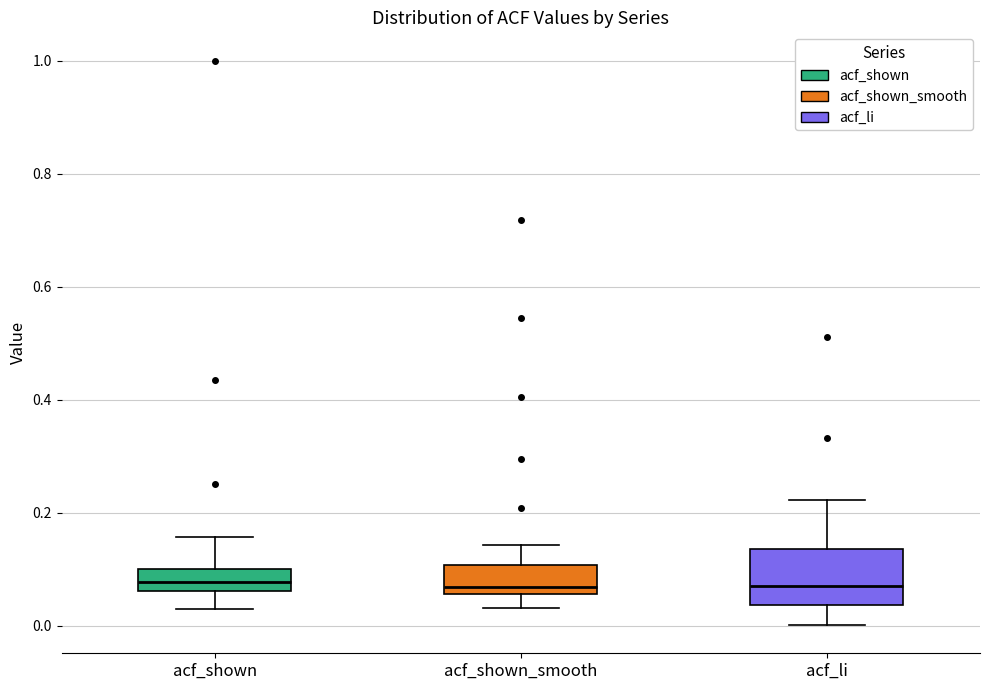

Comparing the boxes themselves (not the whiskers), which one is the tallest?

acf_li